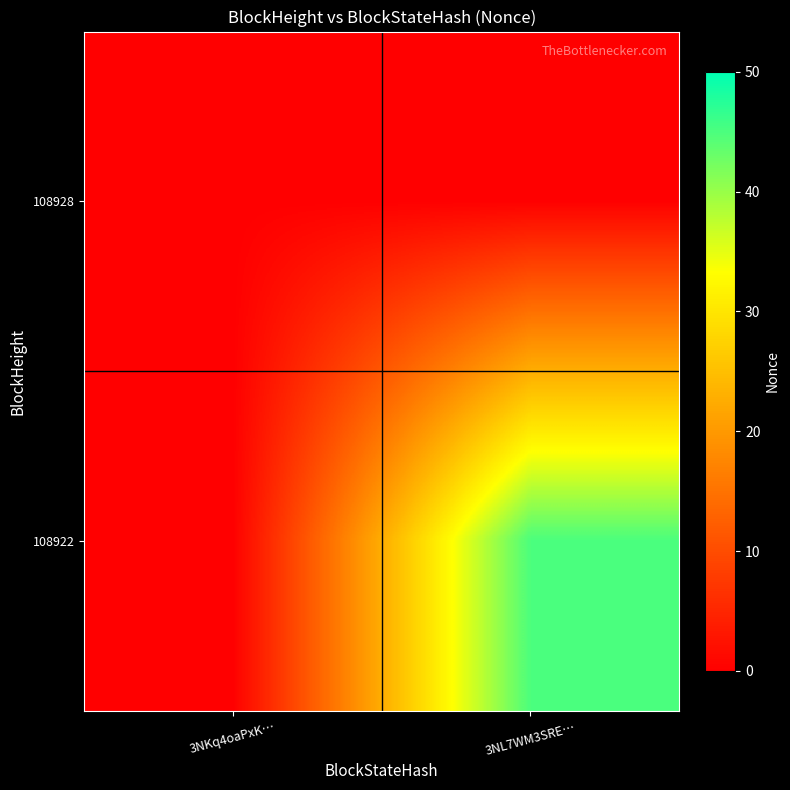

At 3NKq4oaPxK…, list the series in order from smallest to largest.

108928, 108922